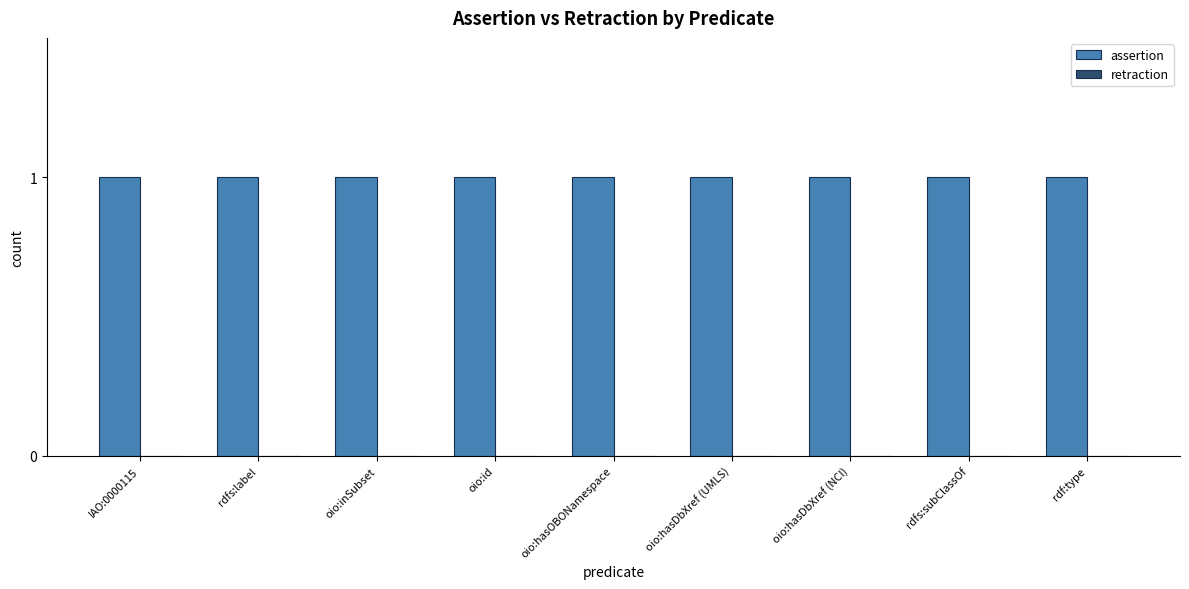

The value of retraction at oio:id is 0. True or false?

True